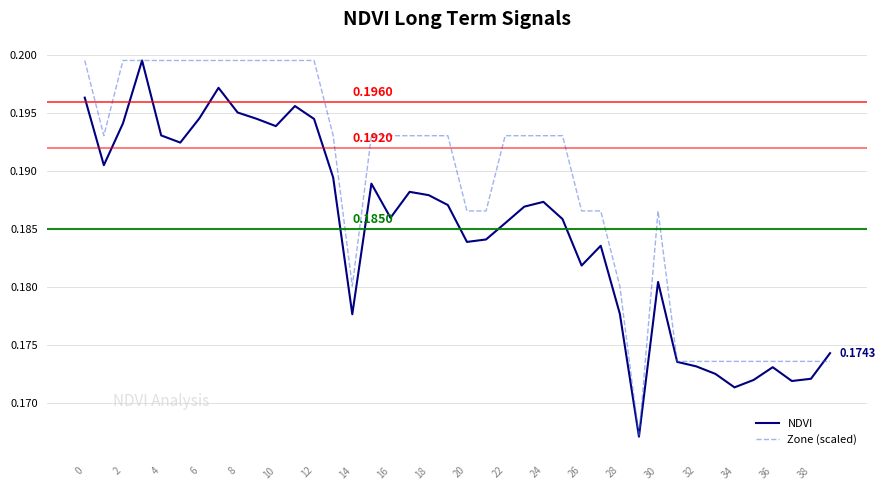

Which series has the largest total across all categories?

Zone (scaled)